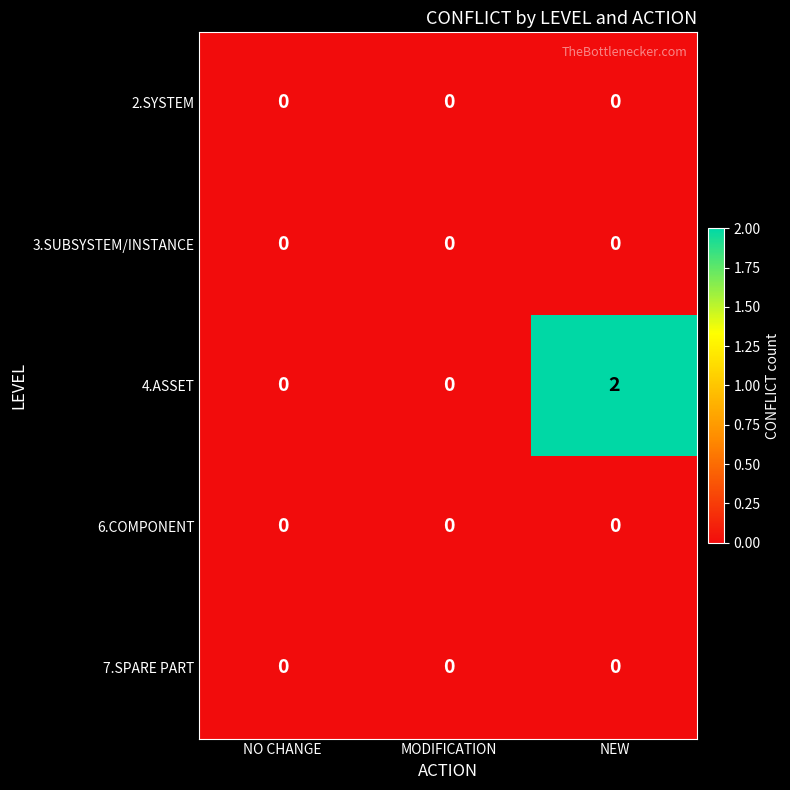

Is it true that 7.SPARE PART equals 0 at NEW?

True